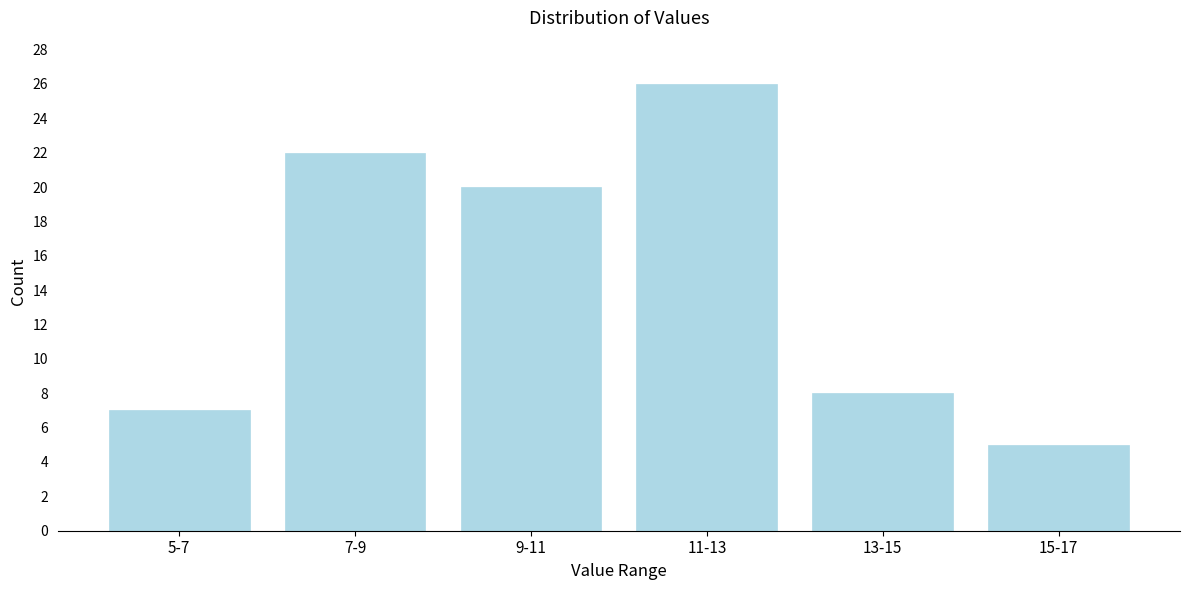

Reading left to right, extract all data points from this chart.

5-7=7	7-9=22	9-11=20	11-13=26	13-15=8	15-17=5